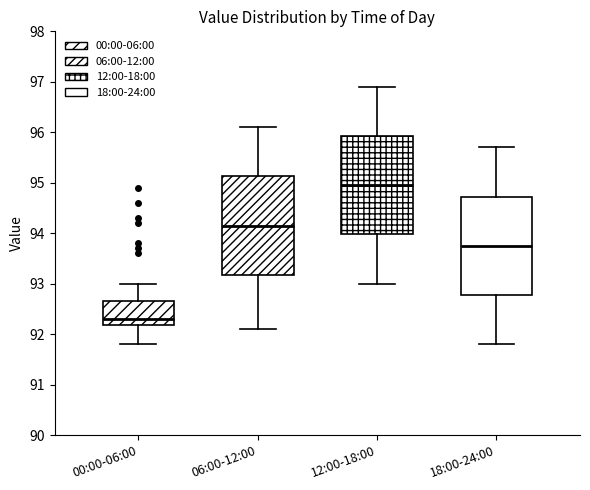

Reading left to right, transcribe this box plot: for each box, give where its median line is, the range the box spans, and where its two whiskers end, as read against the y-axis. The values are not printed on the chart, so give them approximately, as read against the axis.

00:00-06:00: median 92.3, box 92.2 to 92.7, whiskers 91.8 to 93.0
06:00-12:00: median 94.2, box 93.2 to 95.1, whiskers 92.1 to 96.1
12:00-18:00: median 95.0, box 94.0 to 95.9, whiskers 93.0 to 96.9
18:00-24:00: median 93.8, box 92.8 to 94.7, whiskers 91.8 to 95.7